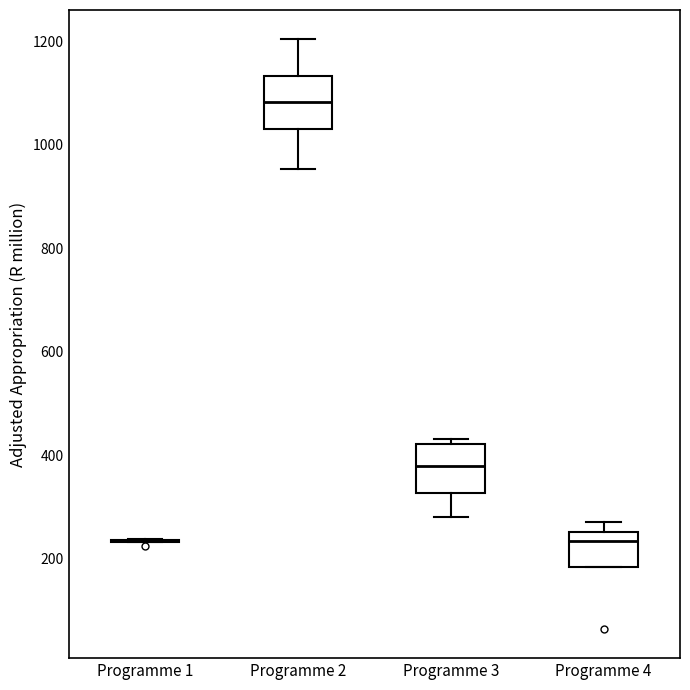

Where is the upper edge of the box for Programme 3 on the y-axis? The values are not printed on the chart, so give them approximately, as read against the axis.

420